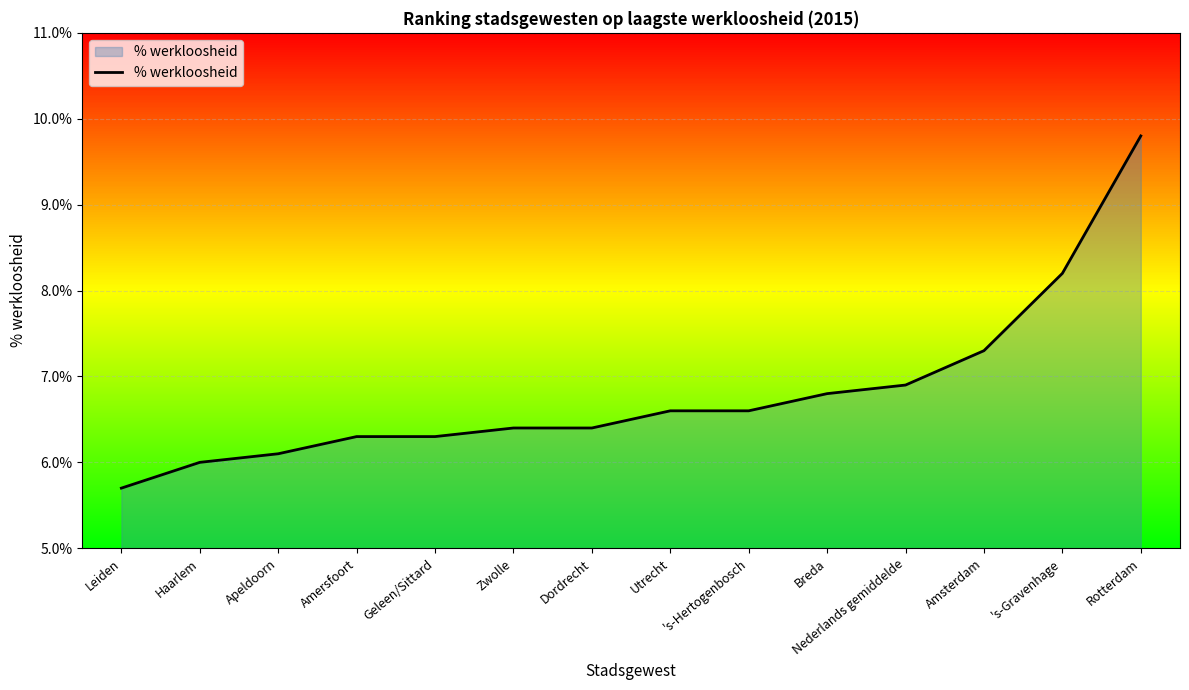

Reading left to right, list all the values displayed in this chart.

5.7	6.0	6.1	6.3	6.3	6.4	6.4	6.6	6.6	6.8	6.9	7.3	8.2	9.8